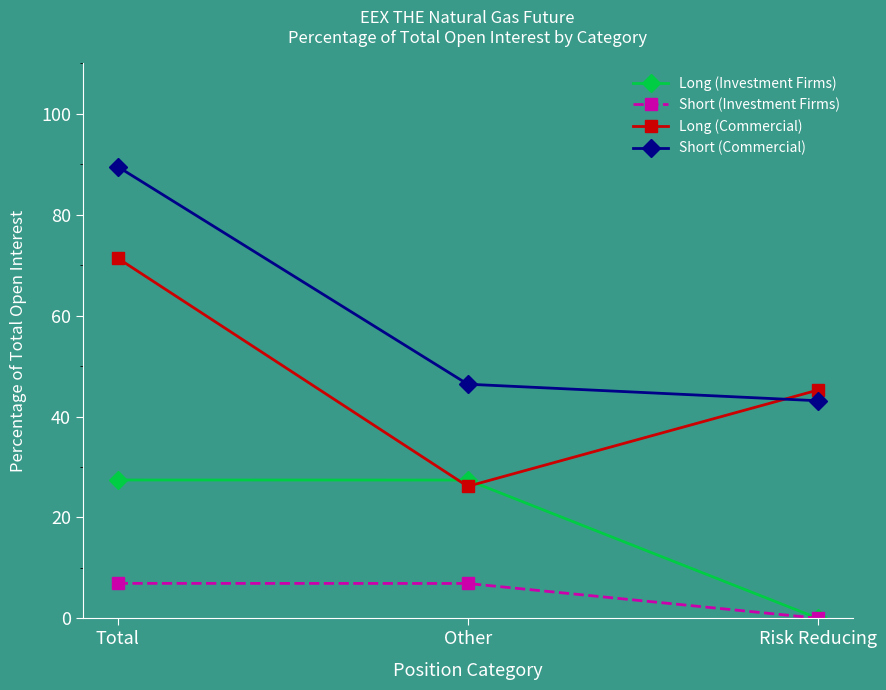

How many values in the Long (Commercial) series are below 45?

1